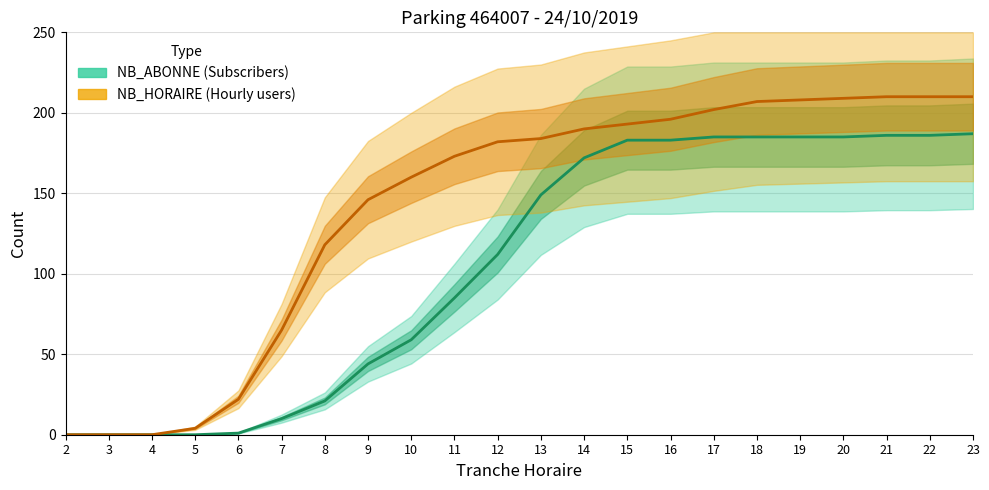

The value of NB_HORAIRE (Hourly users) at 10 is 261. True or false?

False